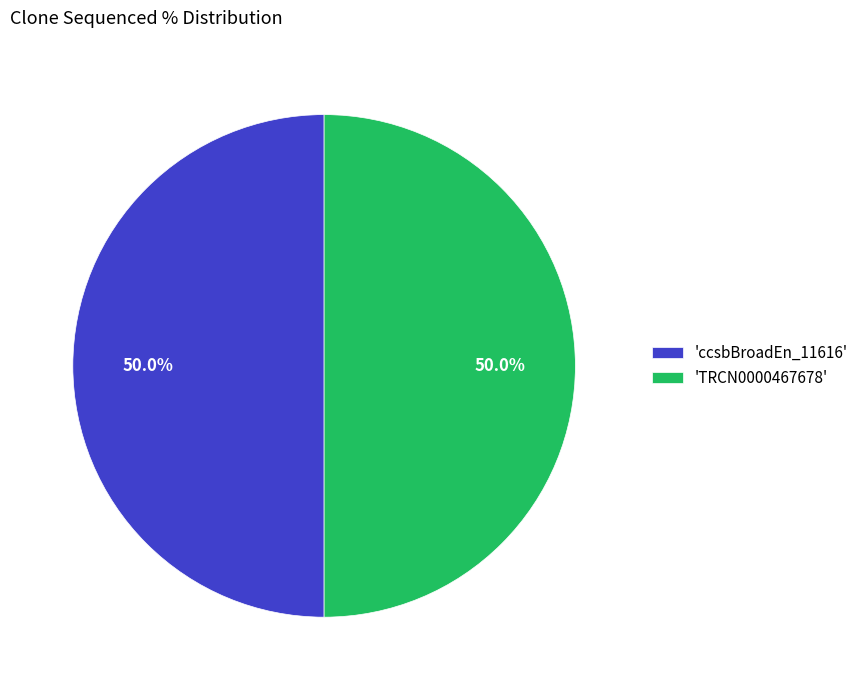

Do 'TRCN0000467678' and 'ccsbBroadEn_11616' together represent more than half of the pie?

Yes